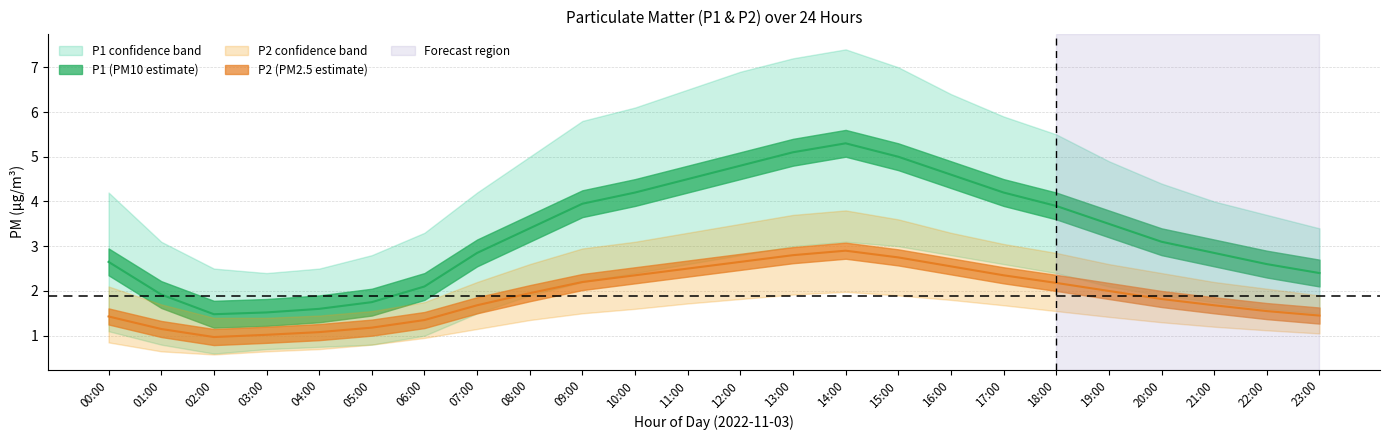

What is the average value of the P1_upper series?

4.8